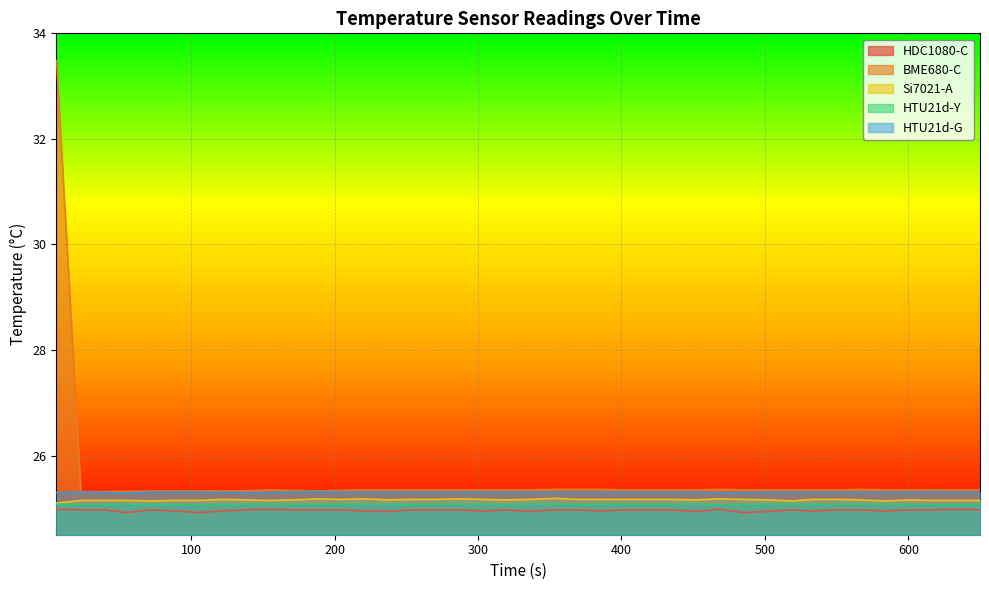

Which series has the largest range (max minus min)?

BME680-C